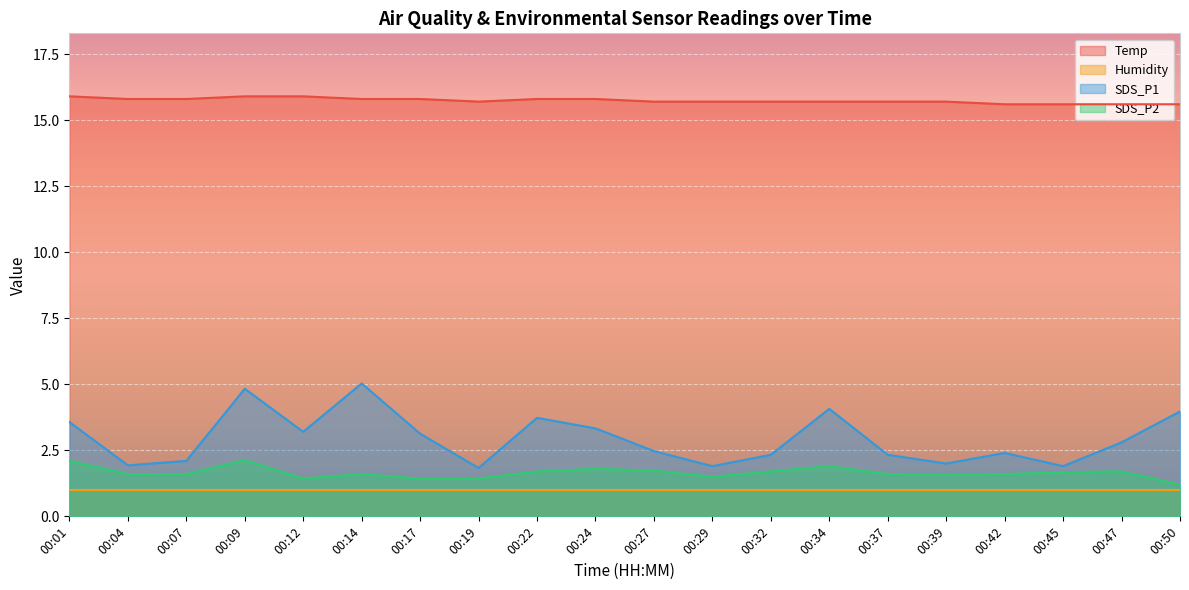

Is the value of Temp at 00:24 greater than the value of SDS_P2 at 00:47?

Yes